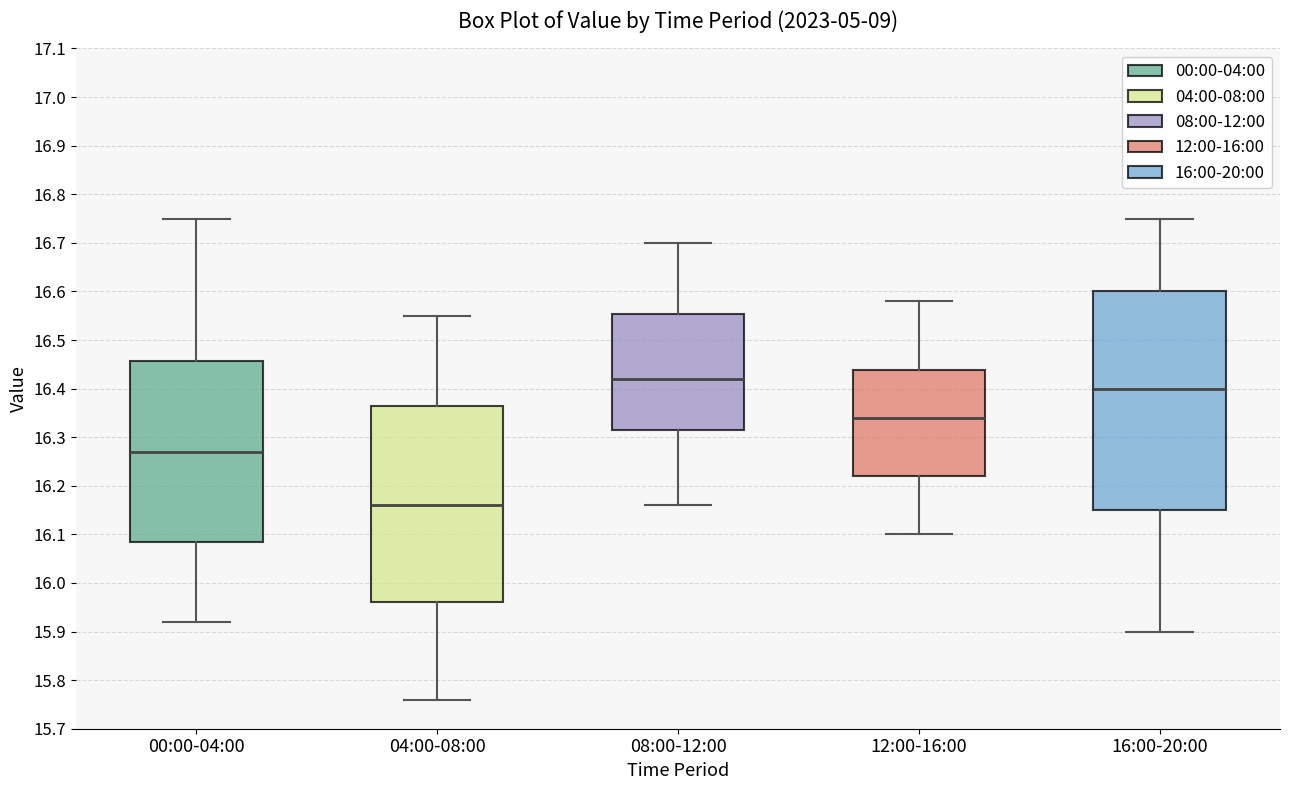

Reading left to right, read every box against the y-axis: the position of its median line, the range the box covers, and the ends of its whiskers. The values are not printed on the chart, so give them approximately, as read against the axis.

00:00-04:00: median 16.27, box 16.09 to 16.46, whiskers 15.92 to 16.75
04:00-08:00: median 16.16, box 15.96 to 16.37, whiskers 15.76 to 16.55
08:00-12:00: median 16.42, box 16.32 to 16.55, whiskers 16.16 to 16.70
12:00-16:00: median 16.34, box 16.22 to 16.44, whiskers 16.10 to 16.58
16:00-20:00: median 16.40, box 16.15 to 16.60, whiskers 15.90 to 16.75